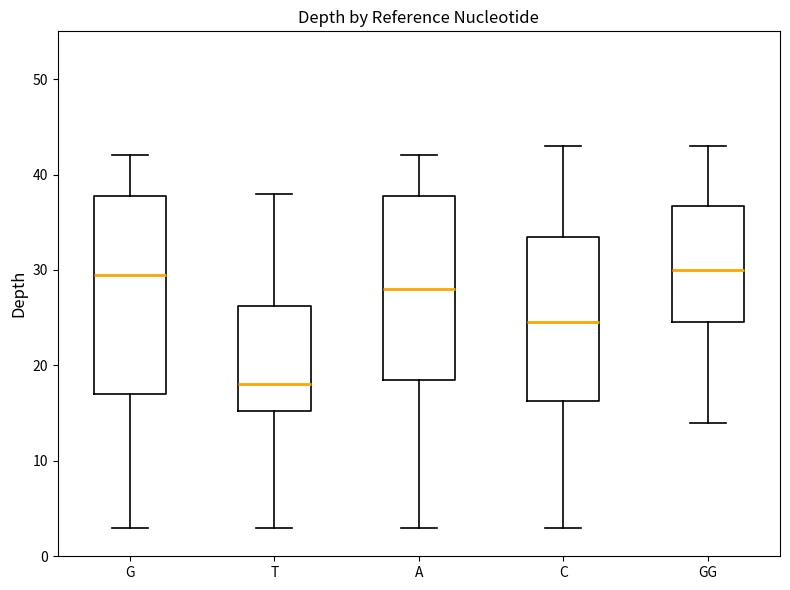

Reading left to right, transcribe this box plot: for each box, give where its median line is, the range the box spans, and where its two whiskers end, as read against the y-axis. The values are not printed on the chart, so give them approximately, as read against the axis.

G: median 30, box 17 to 38, whiskers 3 to 42
T: median 18, box 15 to 26, whiskers 3 to 38
A: median 28, box 19 to 38, whiskers 3 to 42
C: median 25, box 16 to 34, whiskers 3 to 43
GG: median 30, box 25 to 37, whiskers 14 to 43